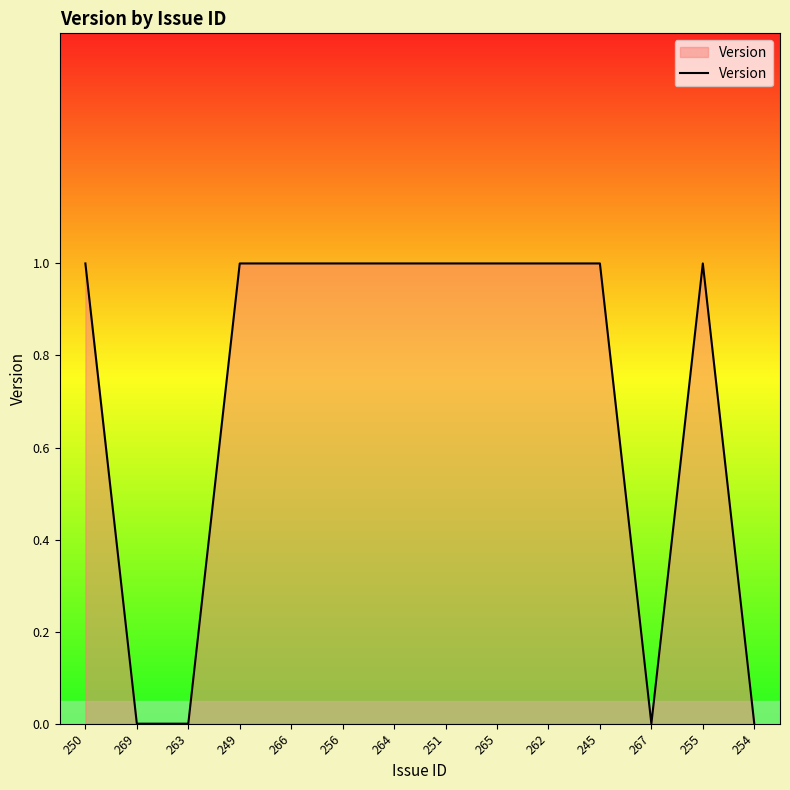

True or false: the data has more than 0 interior local peaks.

True